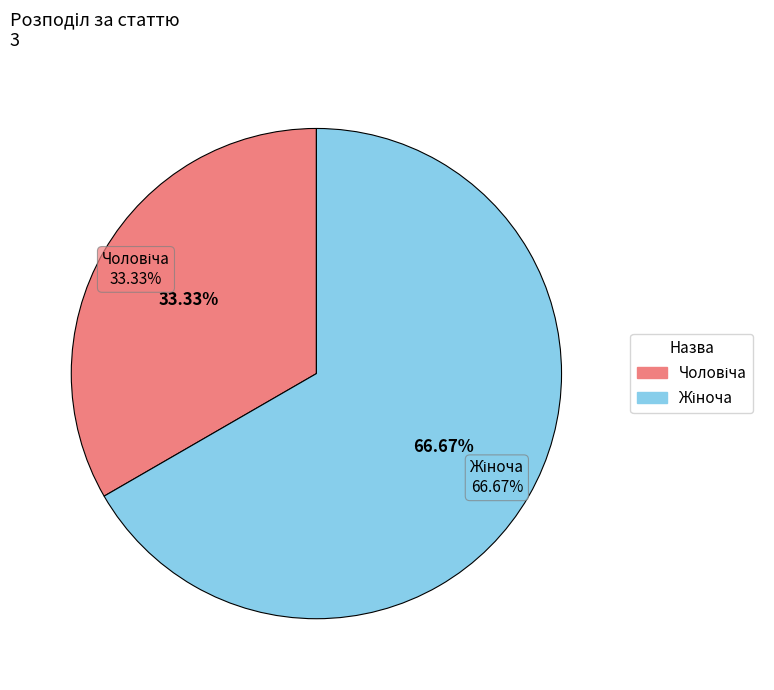

Count the number of slices in the pie.

2